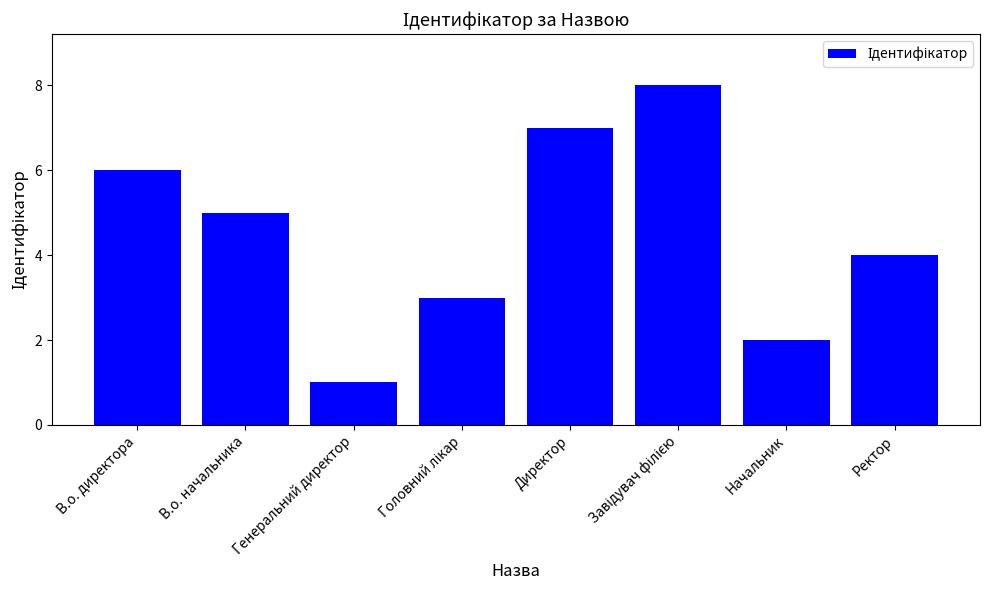

What is the ratio of the value at Начальник to the value at Ректор?

0.5